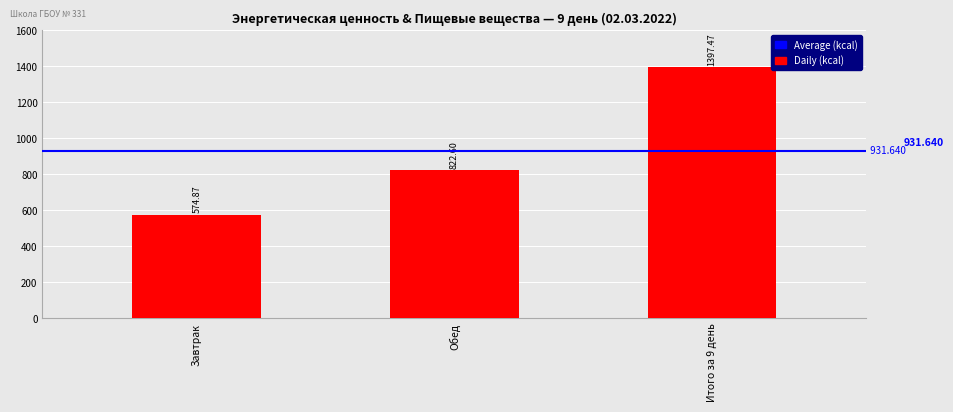

How many bars are there in total?

3